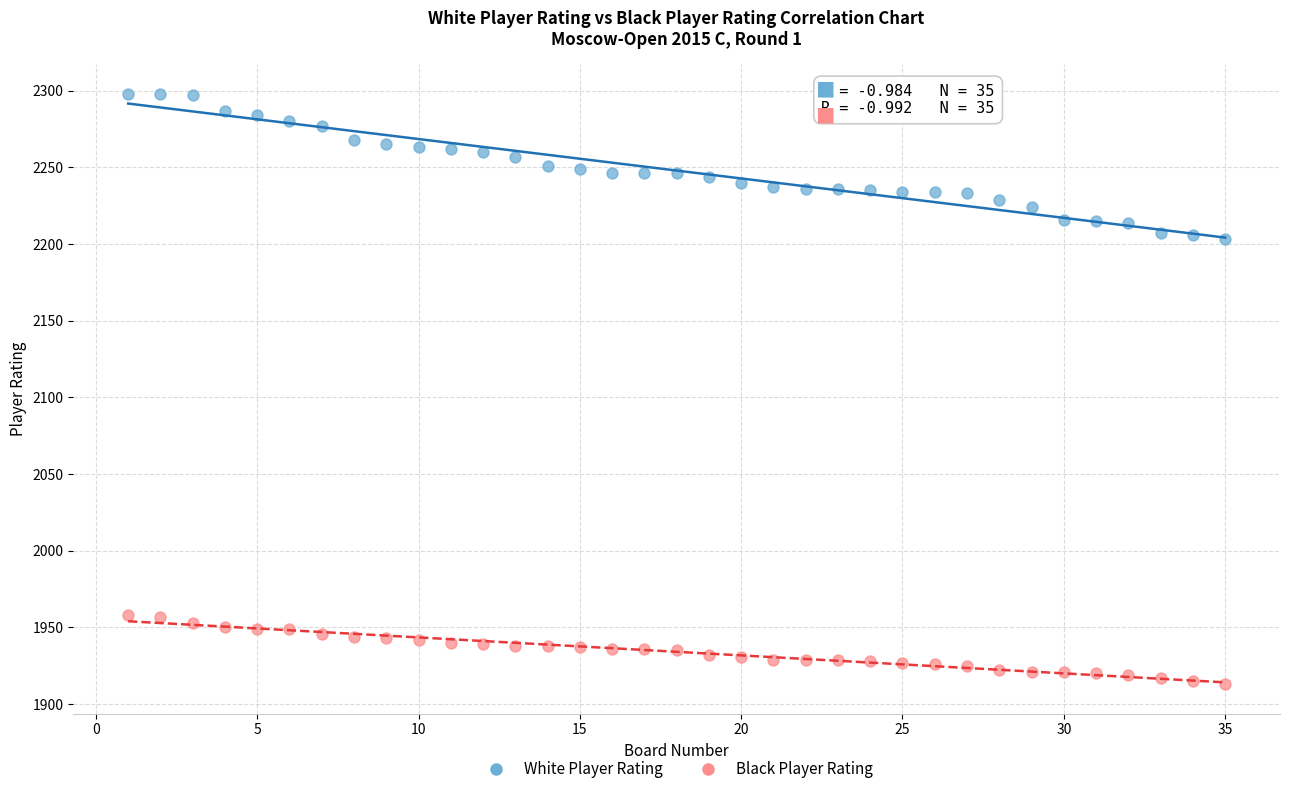

Across all data points, what is the range of Y values (max minus min)?

385